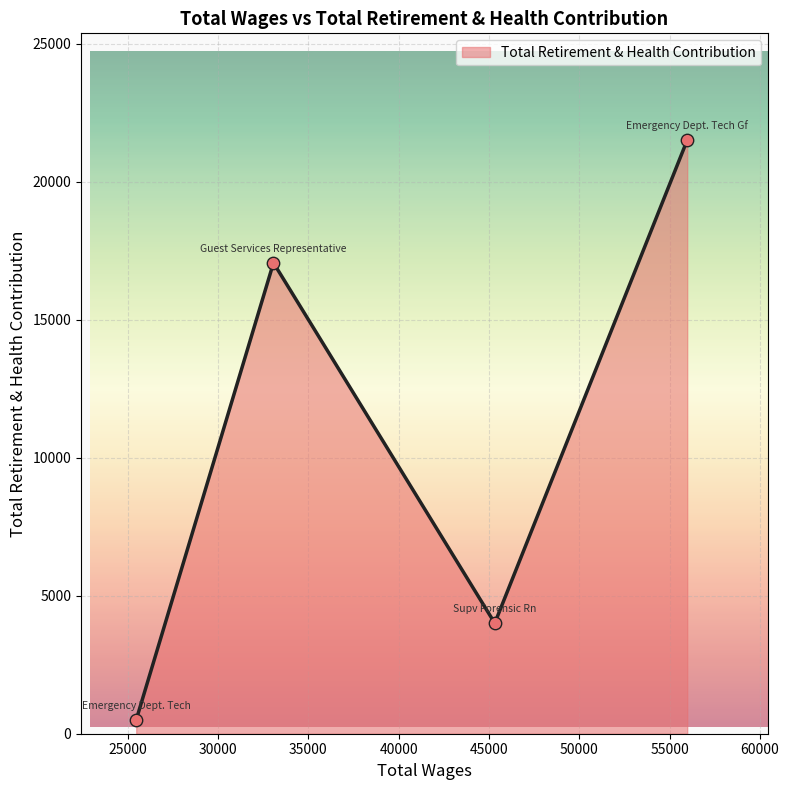

True or false: there are more than 0 points higher than both neighbors.

True